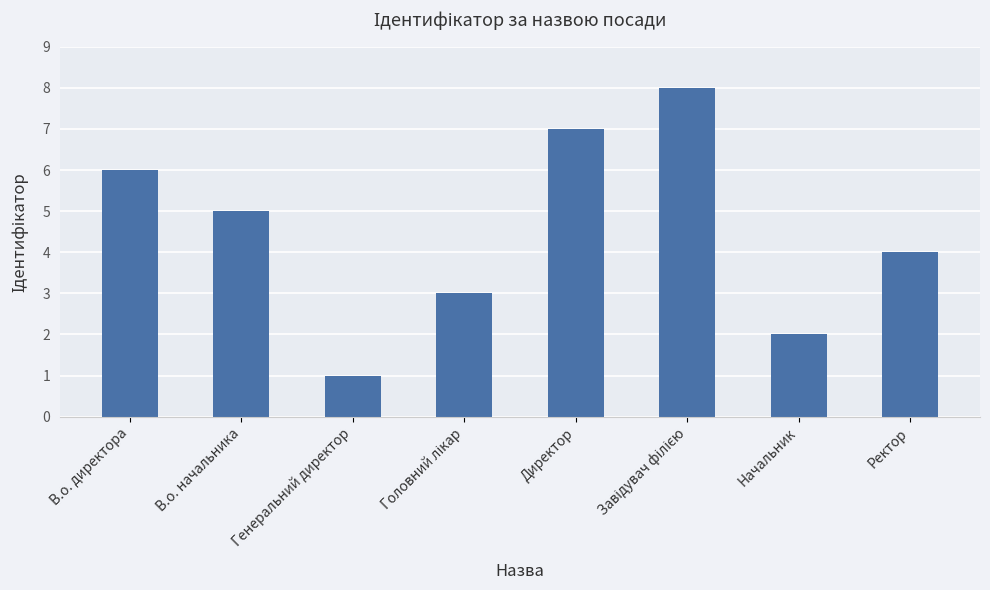

Where is the data nearest to the value 4?

Ректор